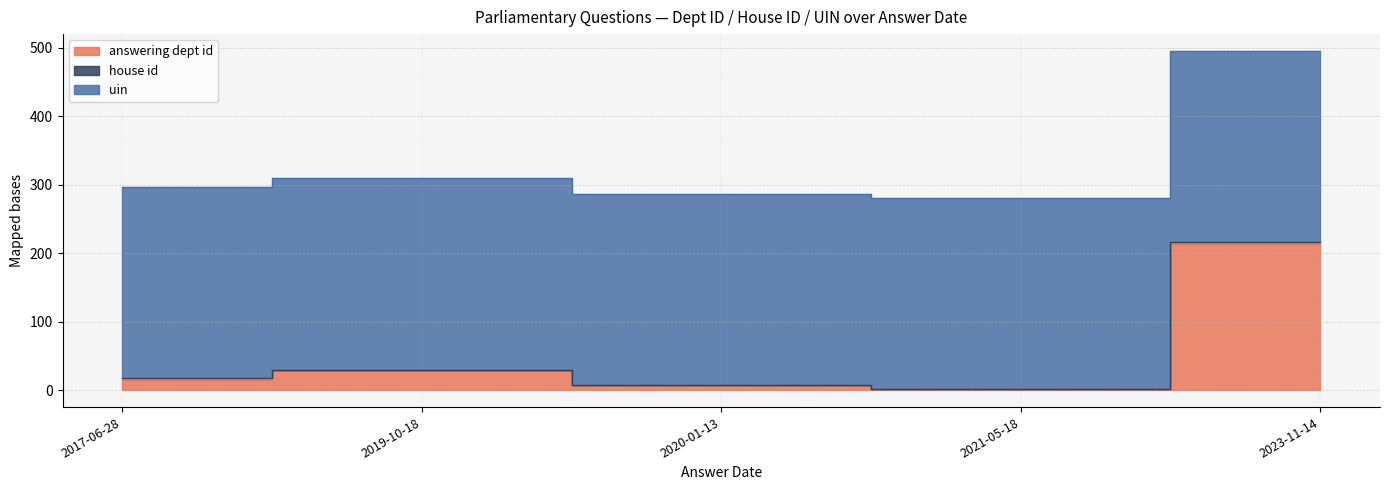

The answering dept id series shows 7 at 2020-01-13. True or false?

True